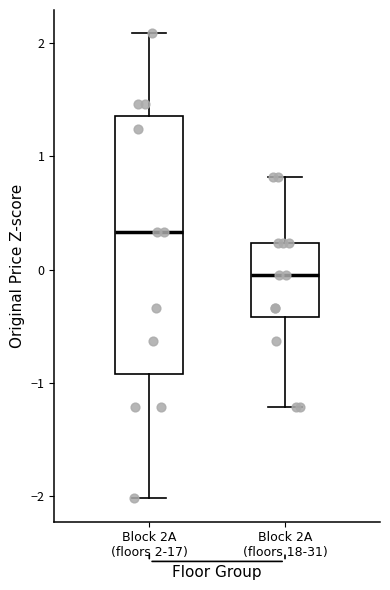

Where is the upper edge of the box for Block 2A (floors 18-31) on the y-axis? The values are not printed on the chart, so give them approximately, as read against the axis.

0.2